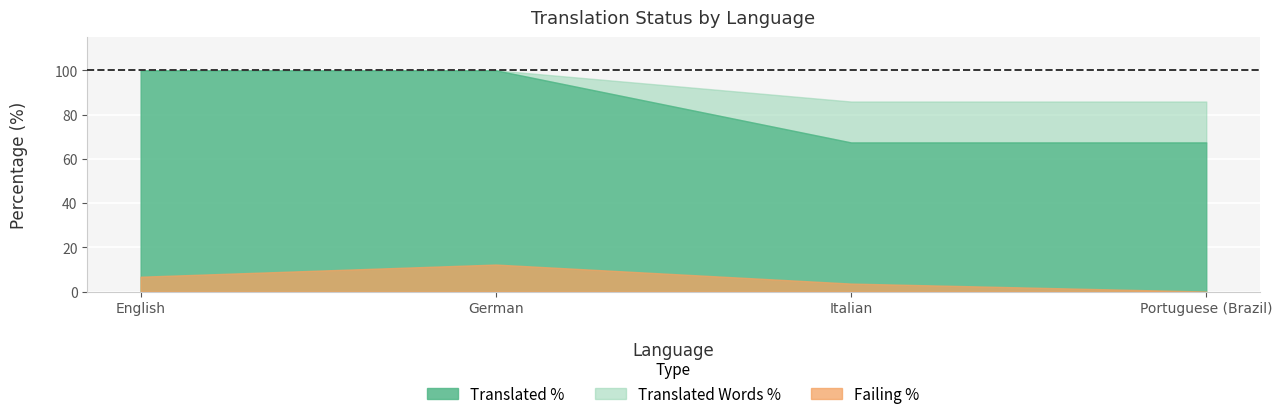

Is it true that translated_percent equals 100.0 at English?

True